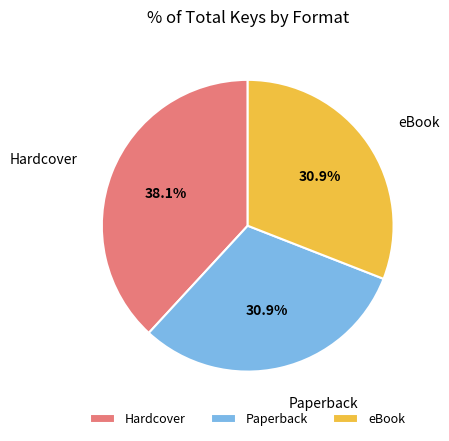

To the nearest percent, what portion does Hardcover represent?

38%